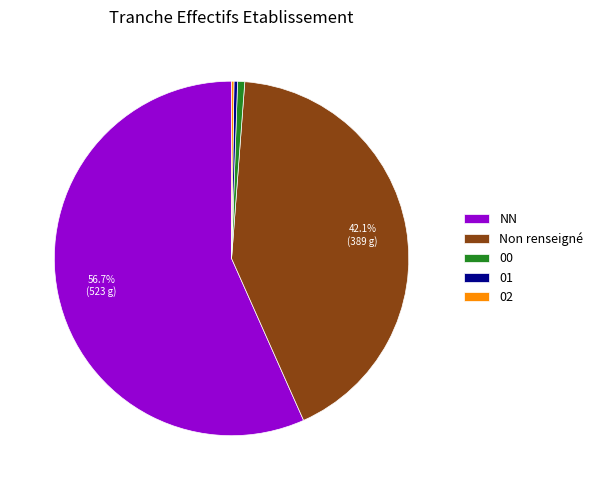

Which slice represents more than half of the pie?

NN